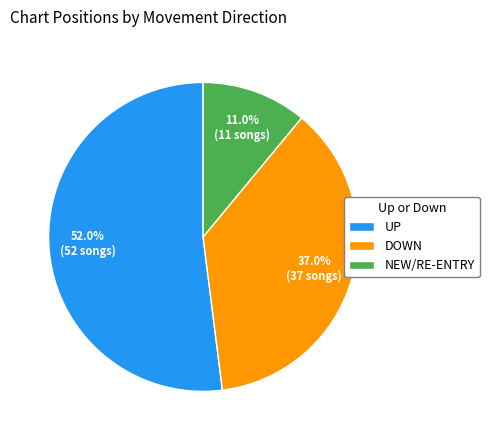

Which slice represents more than half of the pie?

UP